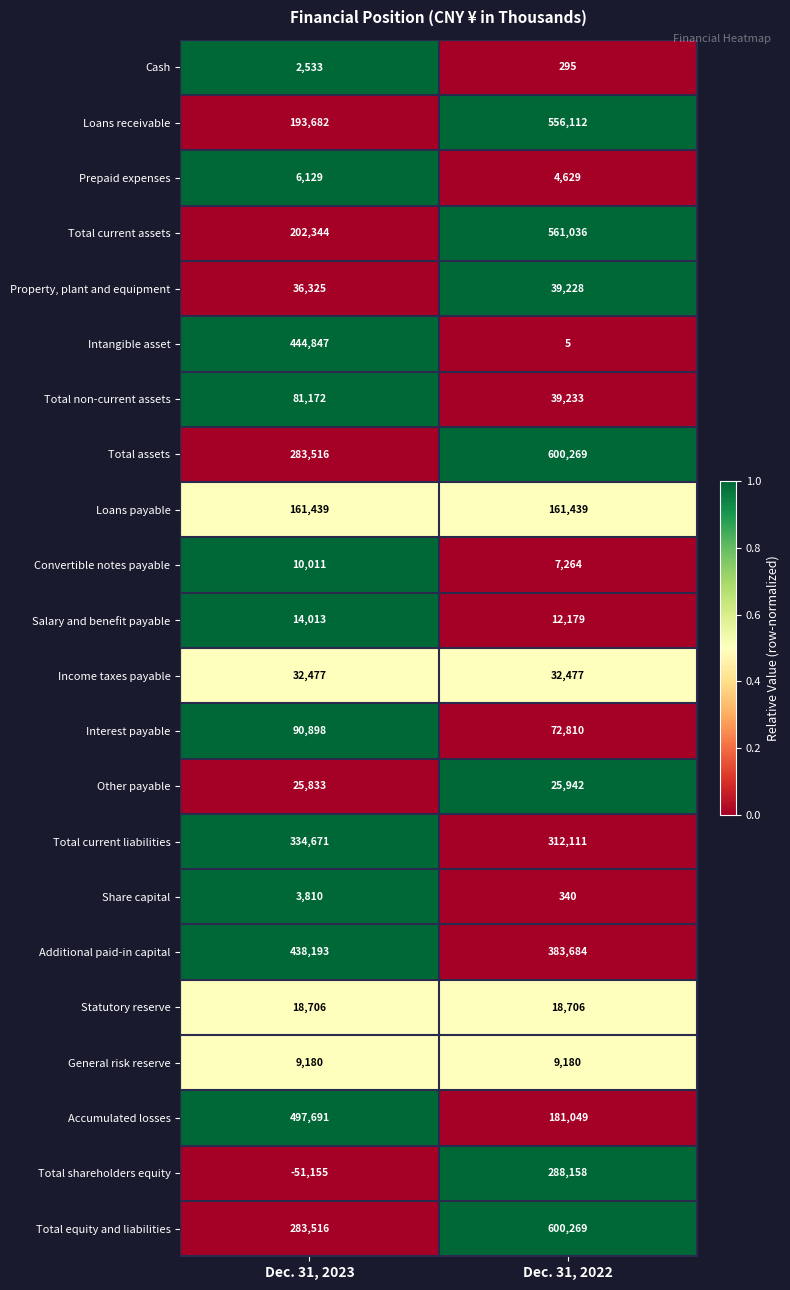

What is the maximum value shown in the chart?

600269